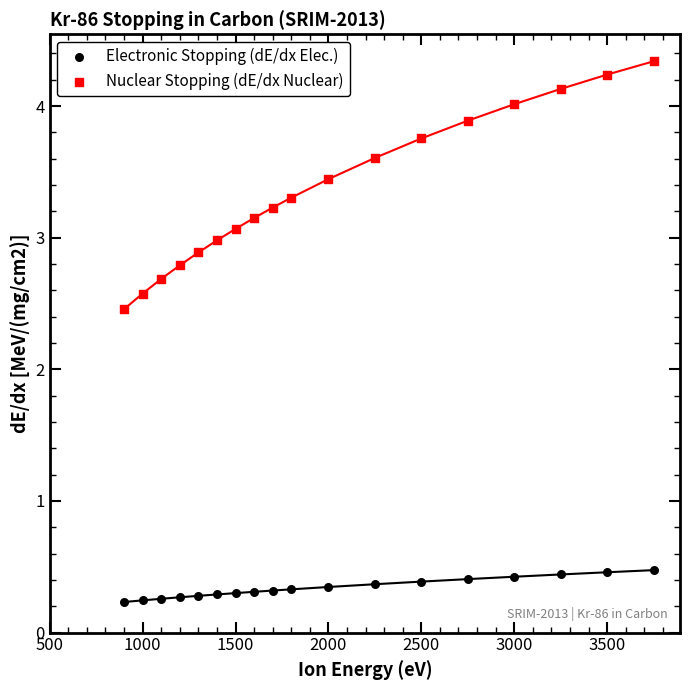

Across all data points, what is the range of X values (max minus min)?

2850.0